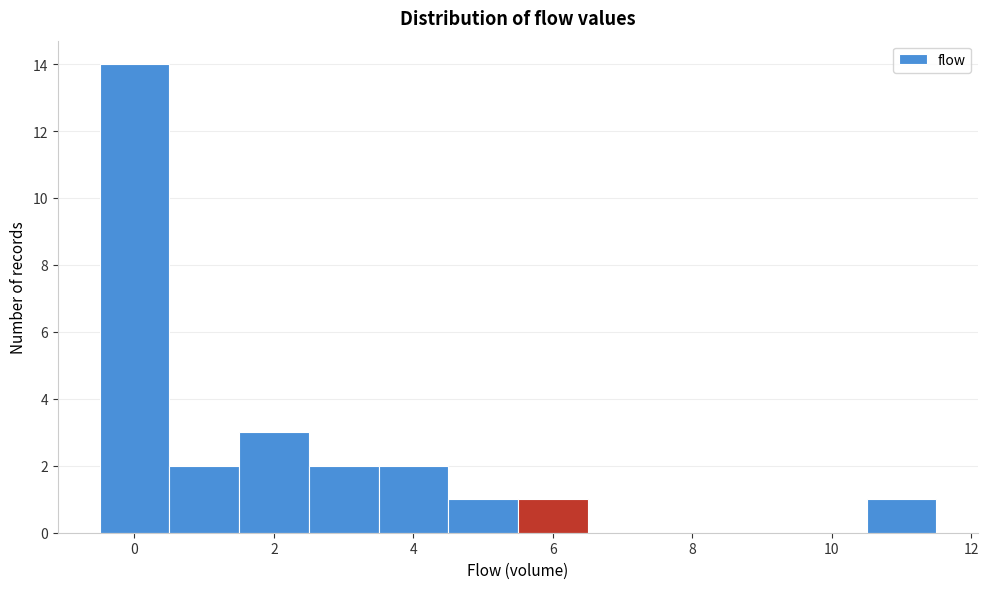

Over which range of the x-axis is the bar tallest?

-0.5 to 0.5